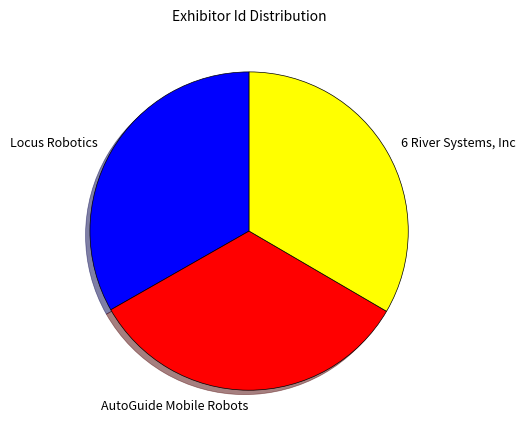

Approximately how many times larger is the value at 6 River Systems, Inc compared to AutoGuide Mobile Robots?

1.0